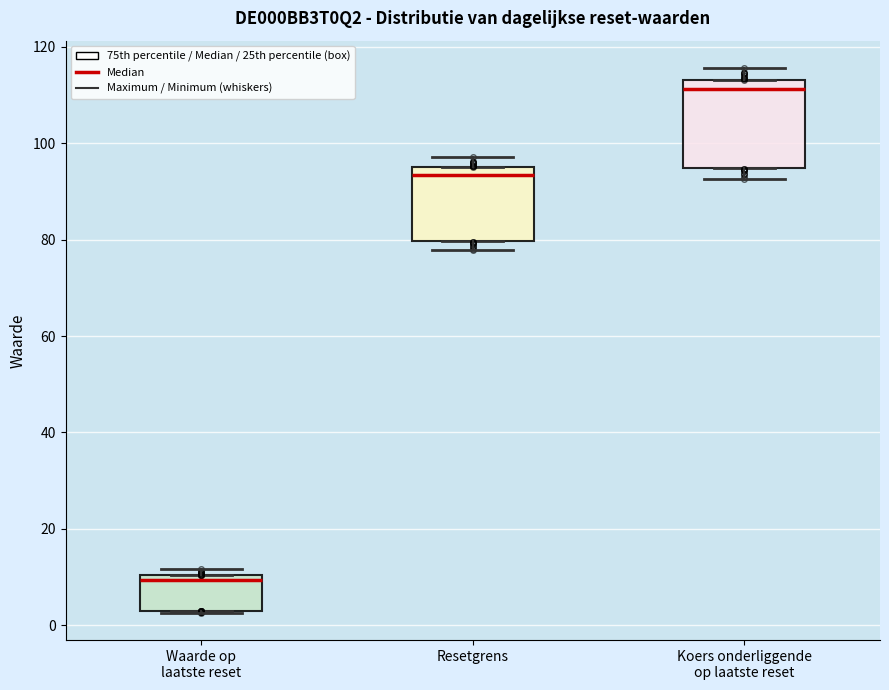

Which box has the lowest median line?

Waarde op laatste reset